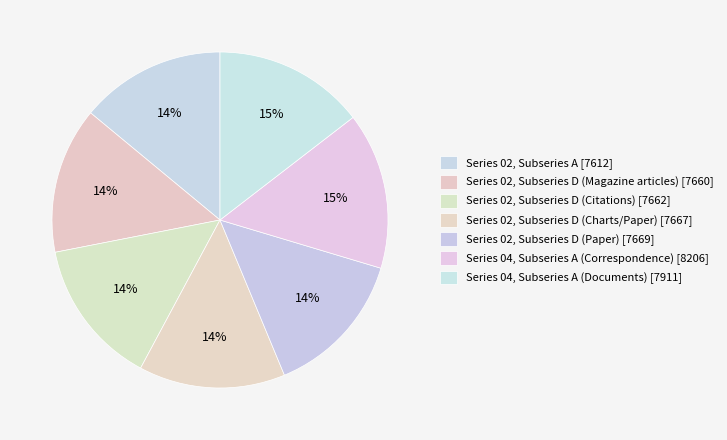

True or false: Series 04, Subseries A (Correspondence) accounts for 9% of the total.

False